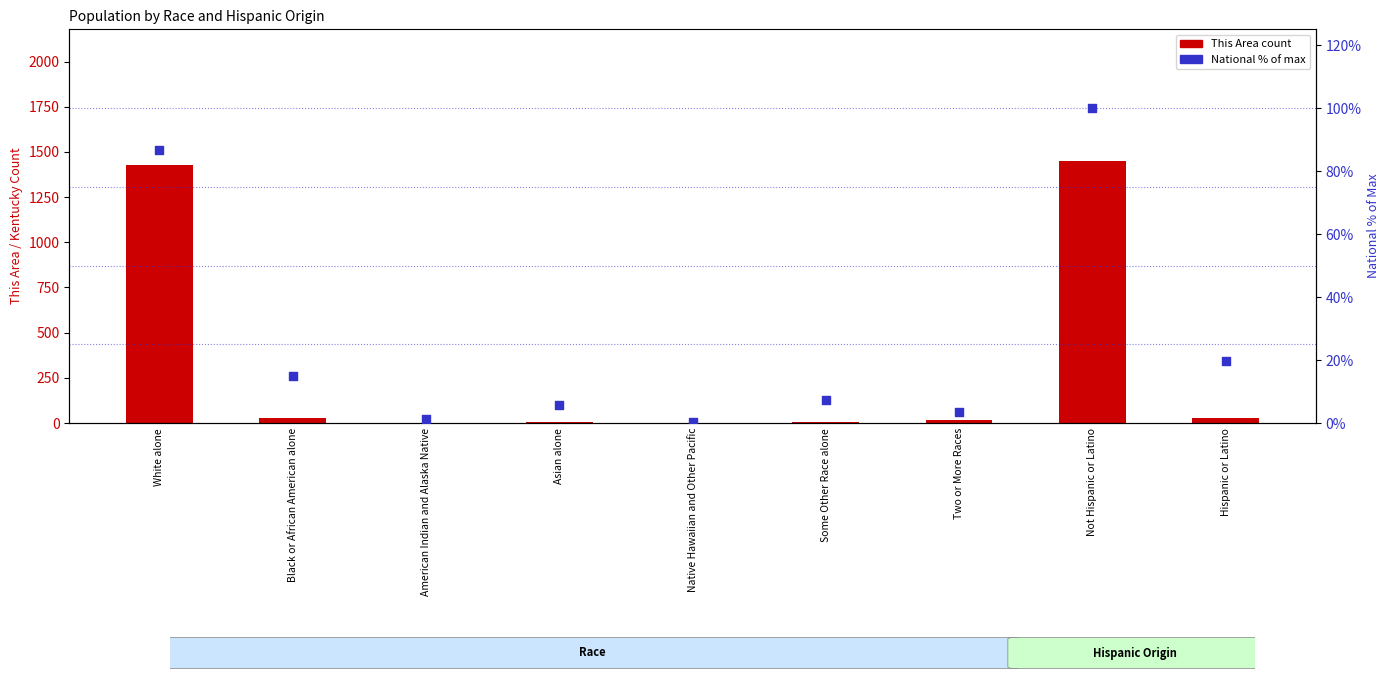

Is the value of National (percentile) at Native Hawaiian and Other Pacific greater than the value of This Area (count) at American Indian and Alaska Native?

No